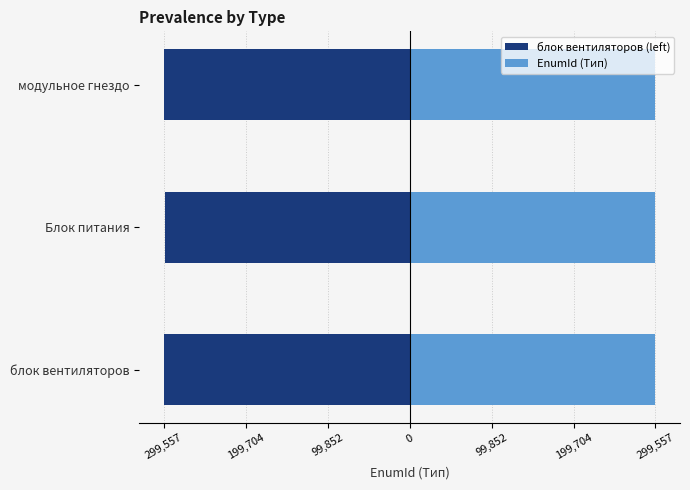

At how many categories does at least one series exceed 80201?

3